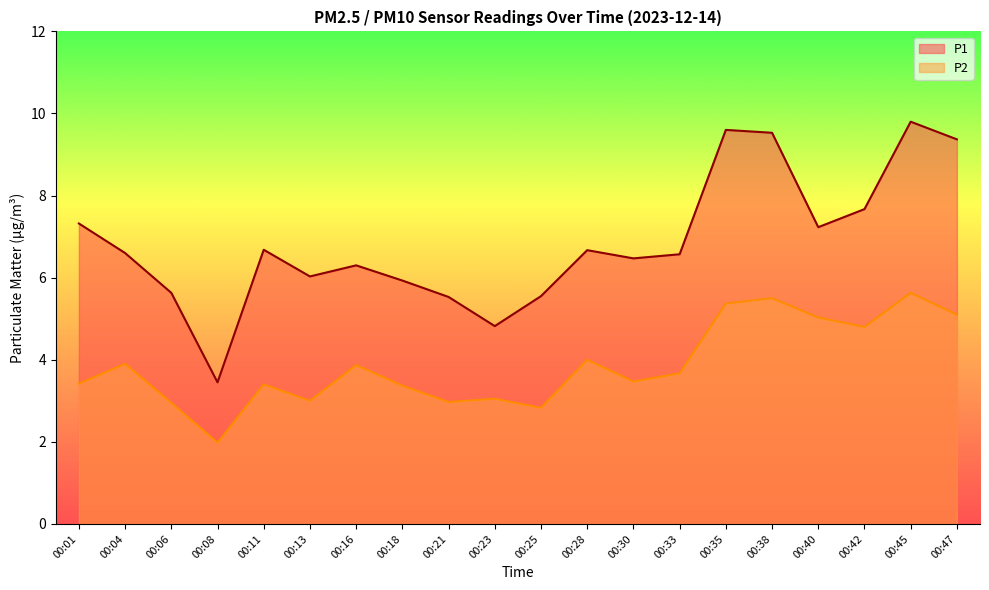

True or false: P1 and P2 cross at least once.

False